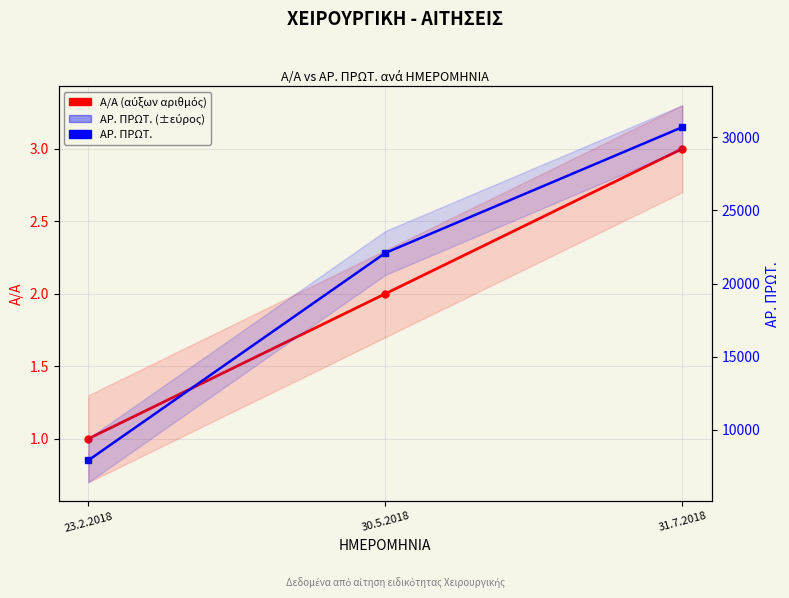

What is the sum of all Α/Α (αύξων αριθμός) values?

6